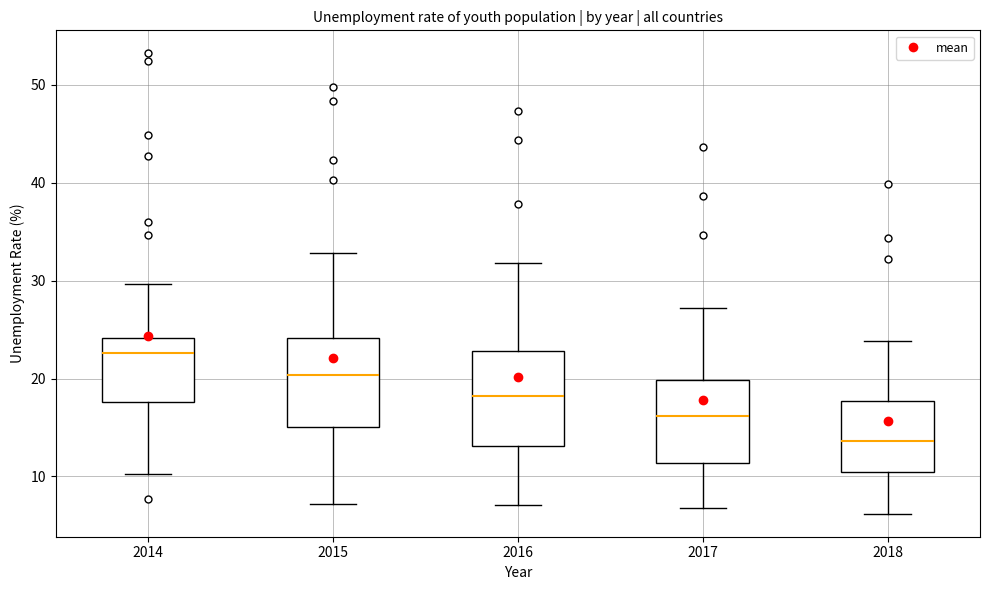

Reading left to right, read every box against the y-axis: the position of its median line, the range the box covers, and the ends of its whiskers. The values are not printed on the chart, so give them approximately, as read against the axis.

2014: median 23, box 18 to 24, whiskers 10 to 30
2015: median 20, box 15 to 24, whiskers 7 to 33
2016: median 18, box 13 to 23, whiskers 7 to 32
2017: median 16, box 11 to 20, whiskers 7 to 27
2018: median 14, box 10 to 18, whiskers 6 to 24